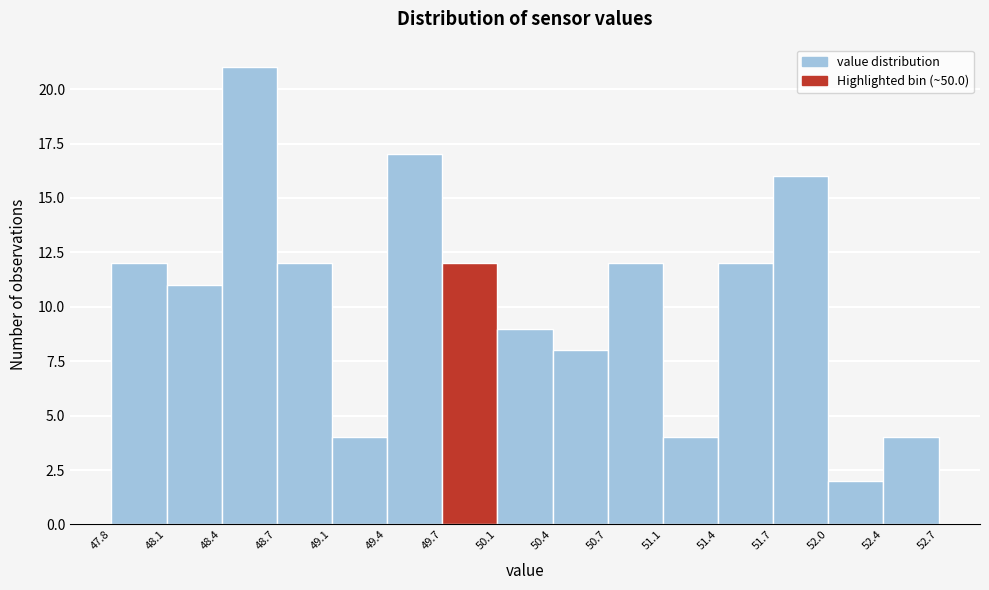

How tall is the bar that spans 50.4 to 50.7 on the x-axis? The values are not printed on the chart, so give them approximately, as read against the axis.

8